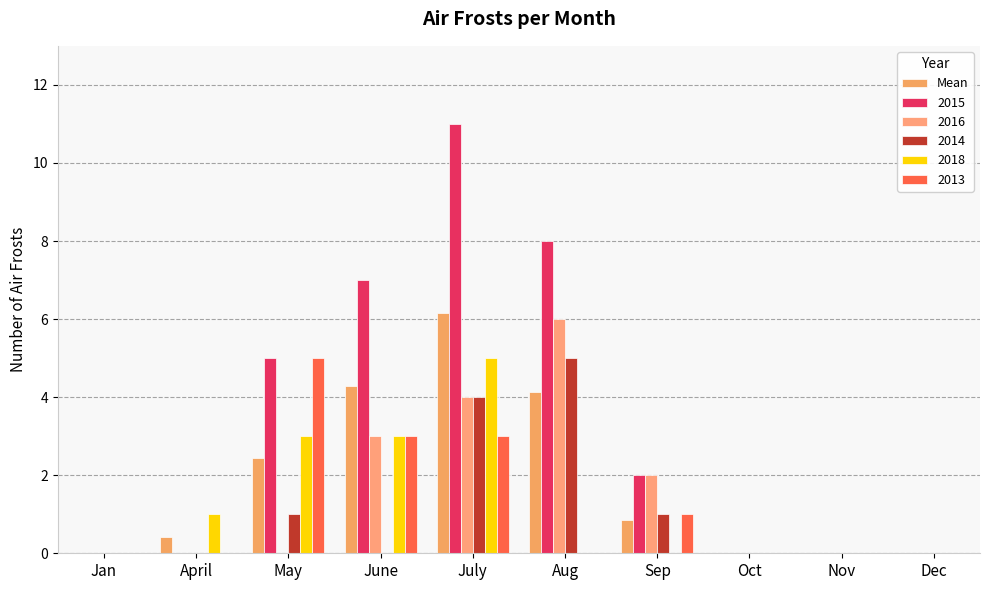

How many distinct data groups are displayed?

6